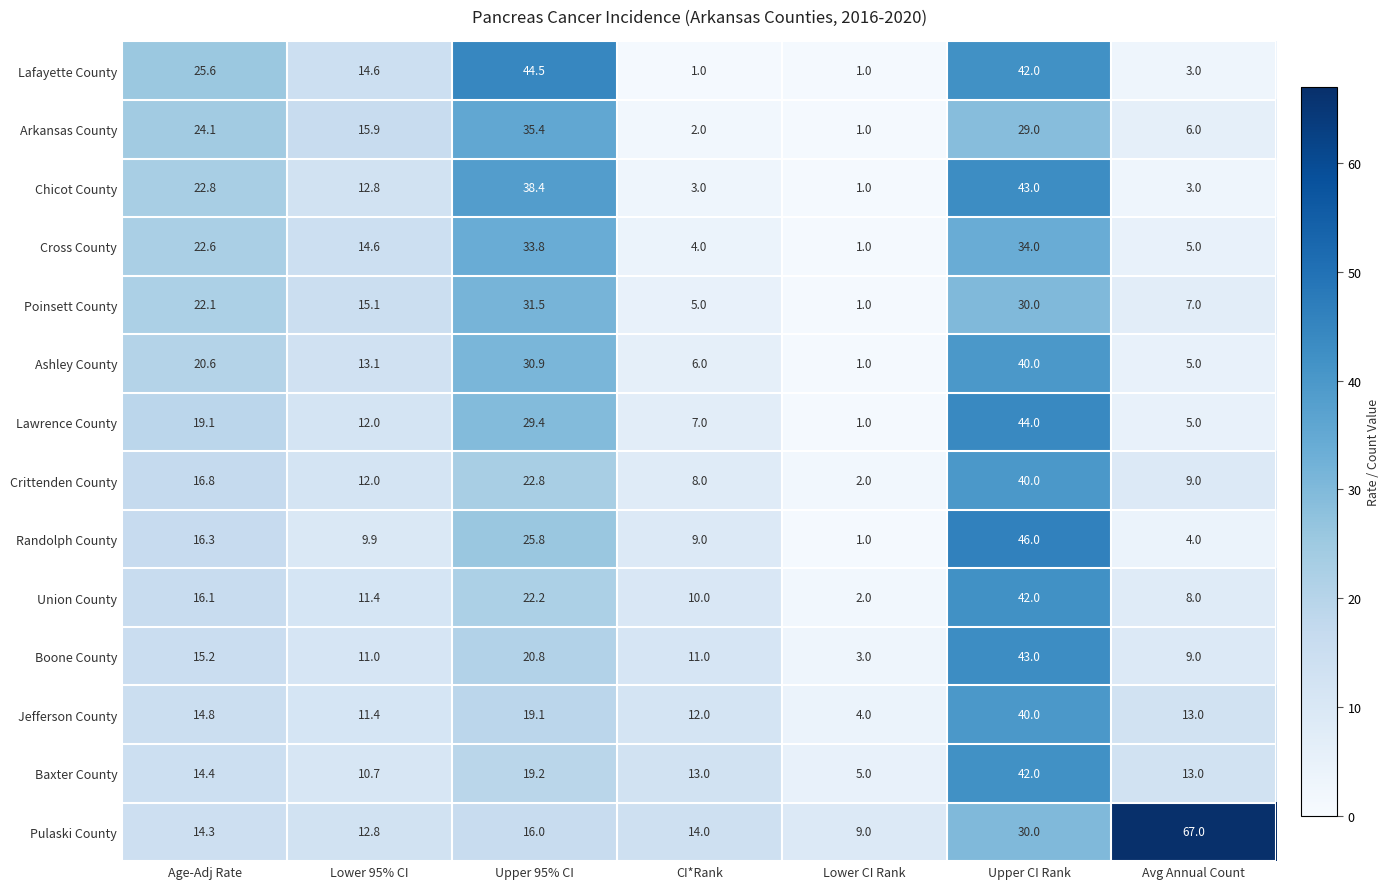

What is the difference between the Arkansas County values at Upper 95% CI and CI*Rank?

33.4